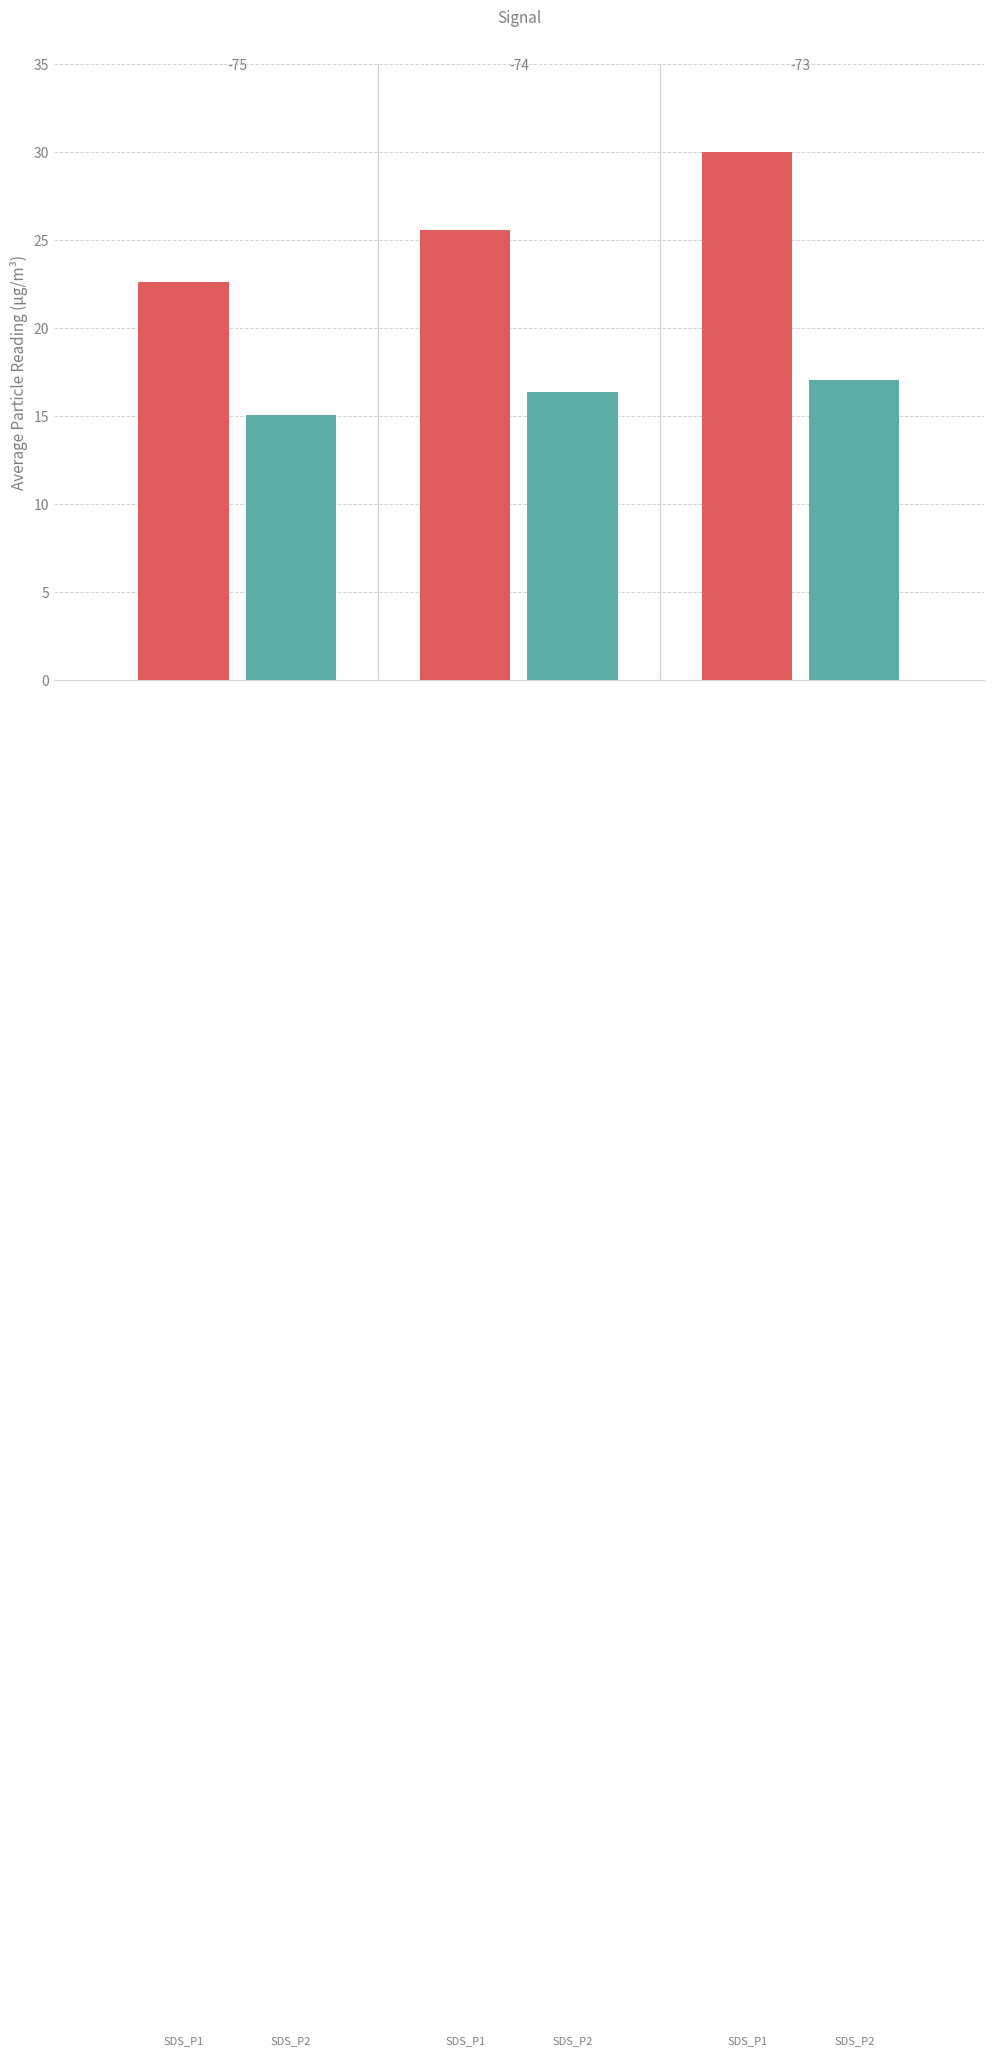

How many groups of bars are there?

3